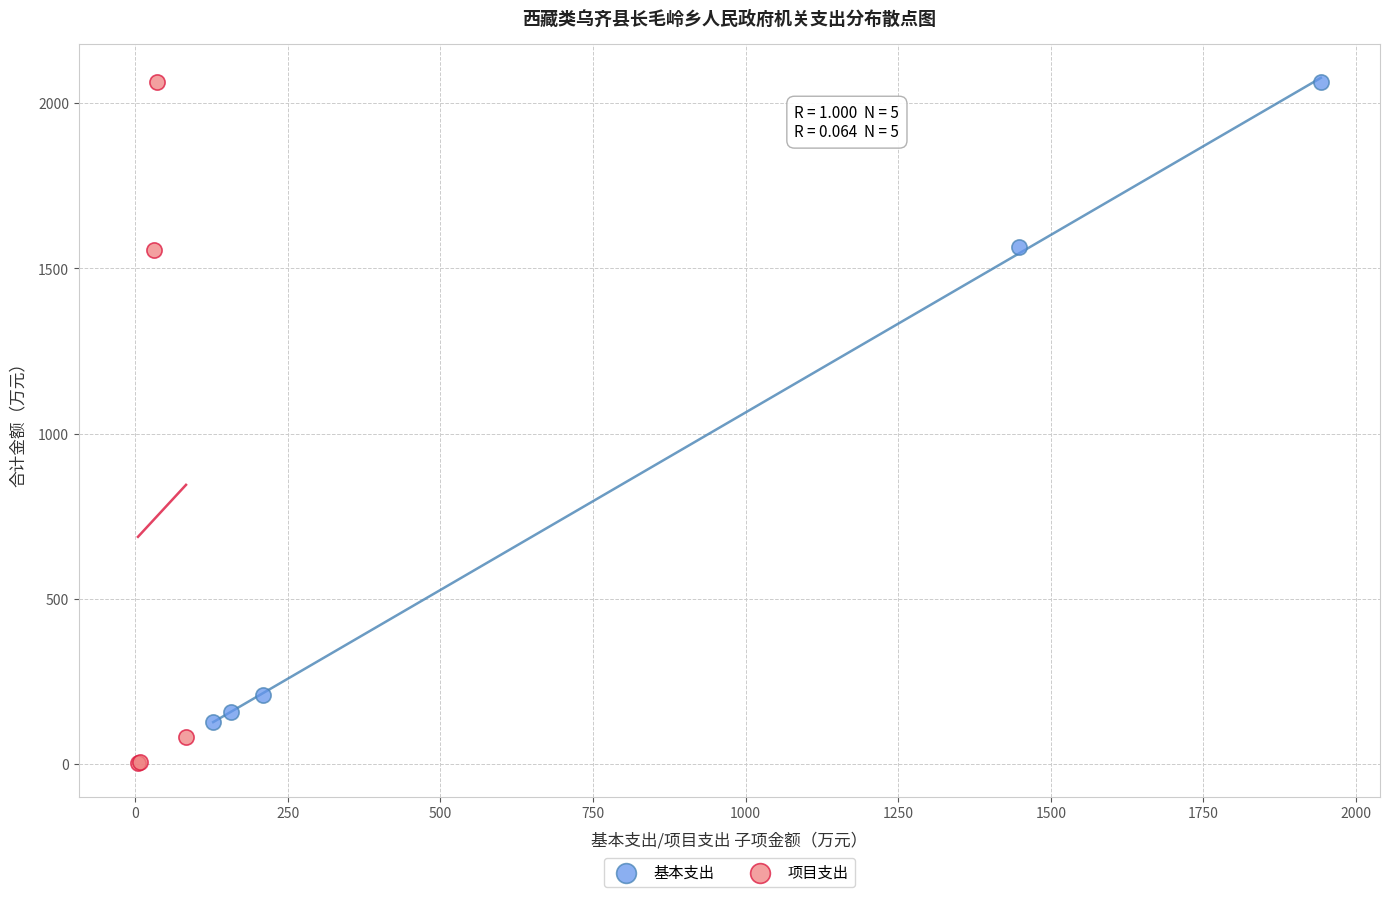

Which series reaches the minimum Y coordinate?

项目支出